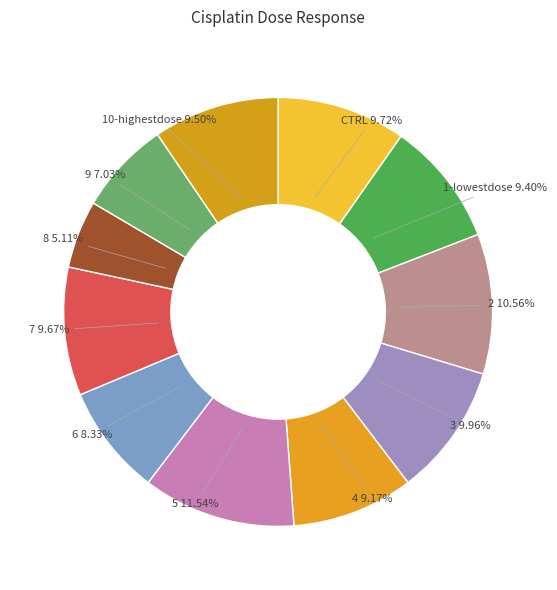

How many slices are in this pie chart?

11